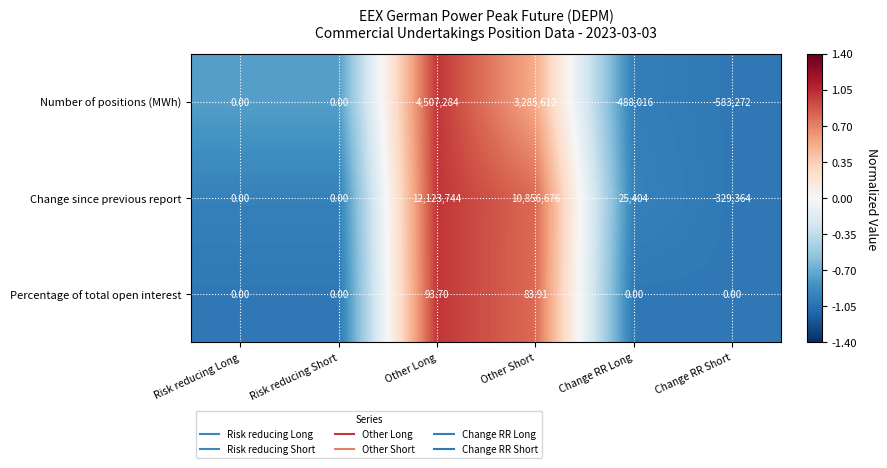

Count the number of categories in the chart.

6